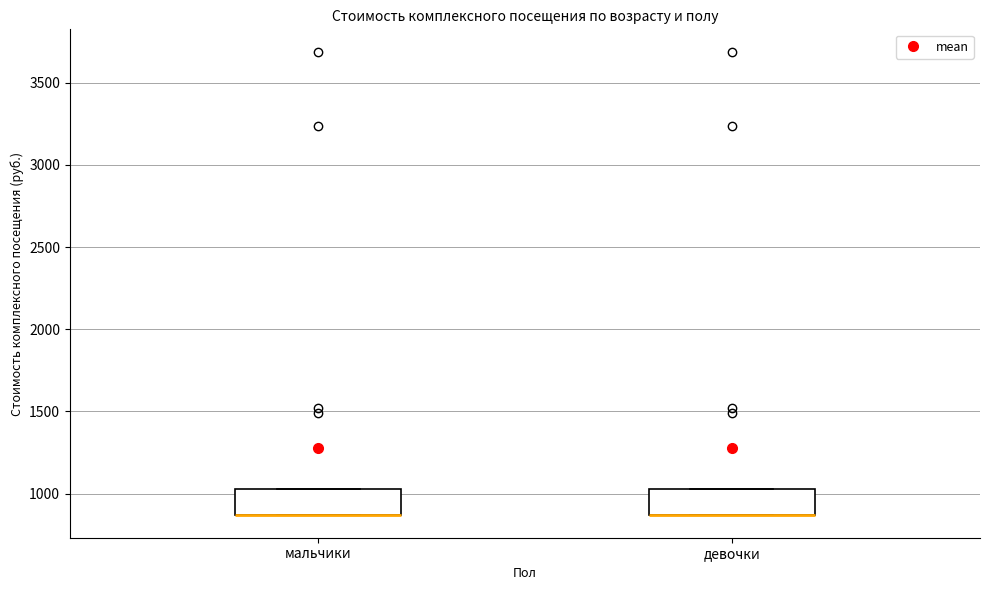

Reading left to right, transcribe this box plot: for each box, give where its median line is, the range the box spans, and where its two whiskers end, as read against the y-axis. The values are not printed on the chart, so give them approximately, as read against the axis.

мальчики: median 850 (drawn on the box's lower edge), box 850 to 1050, whiskers 850 to 1050
девочки: median 850 (drawn on the box's lower edge), box 850 to 1050, whiskers 850 to 1050